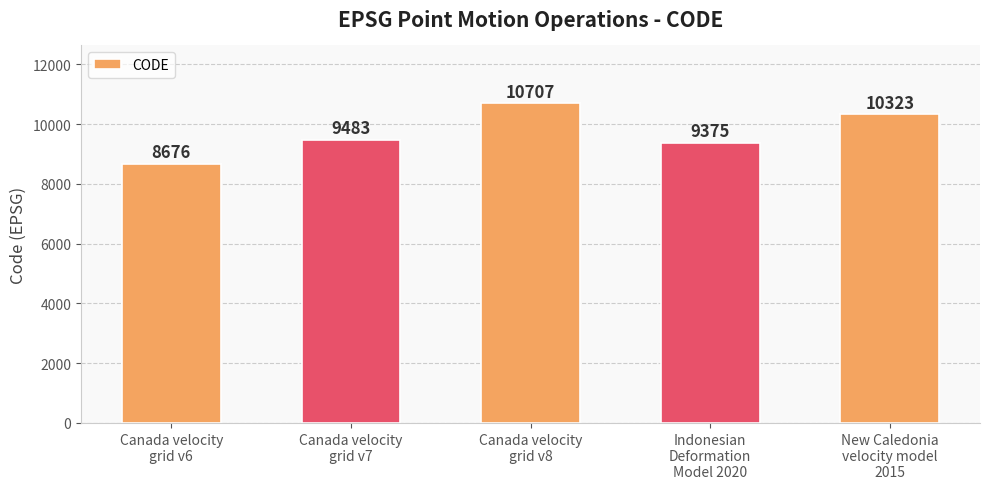

How many values are below 9483?

2